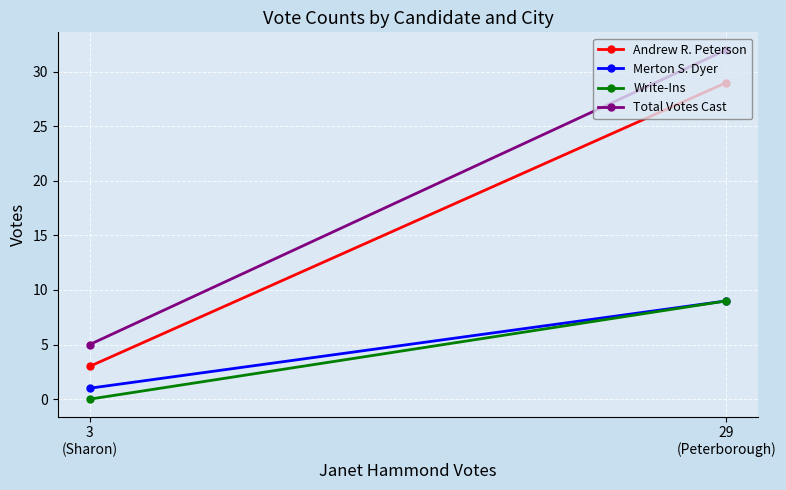

True or false: Merton S. Dyer has a value of 0 at 3
(Sharon).

False